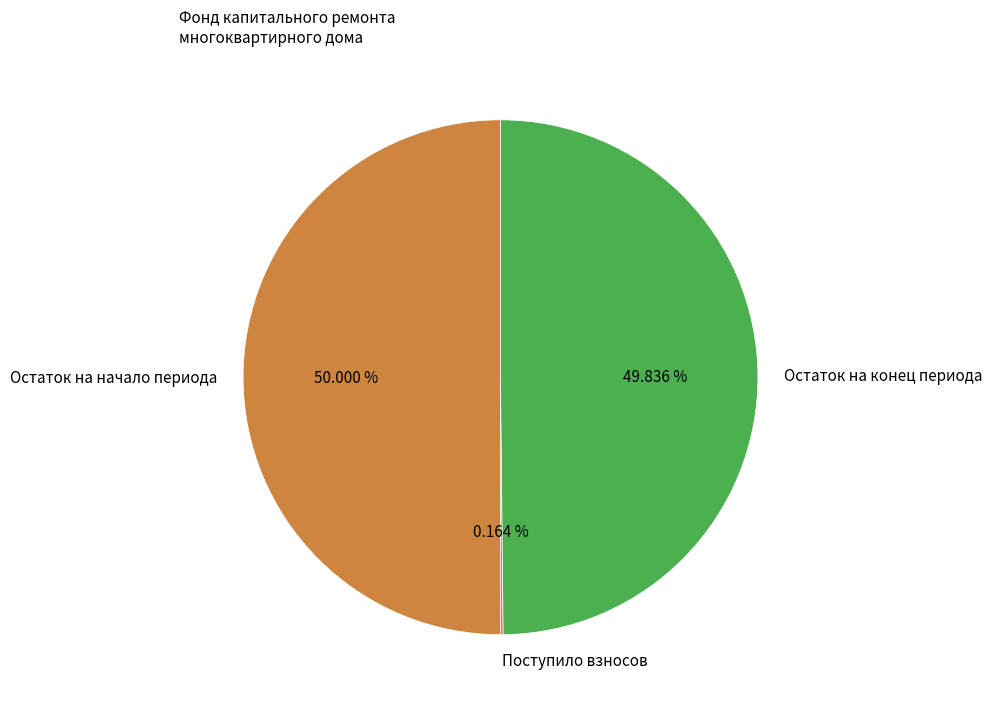

What is the ratio of the value at Остаток на начало периода to the value at Остаток на конец периода?

1.0